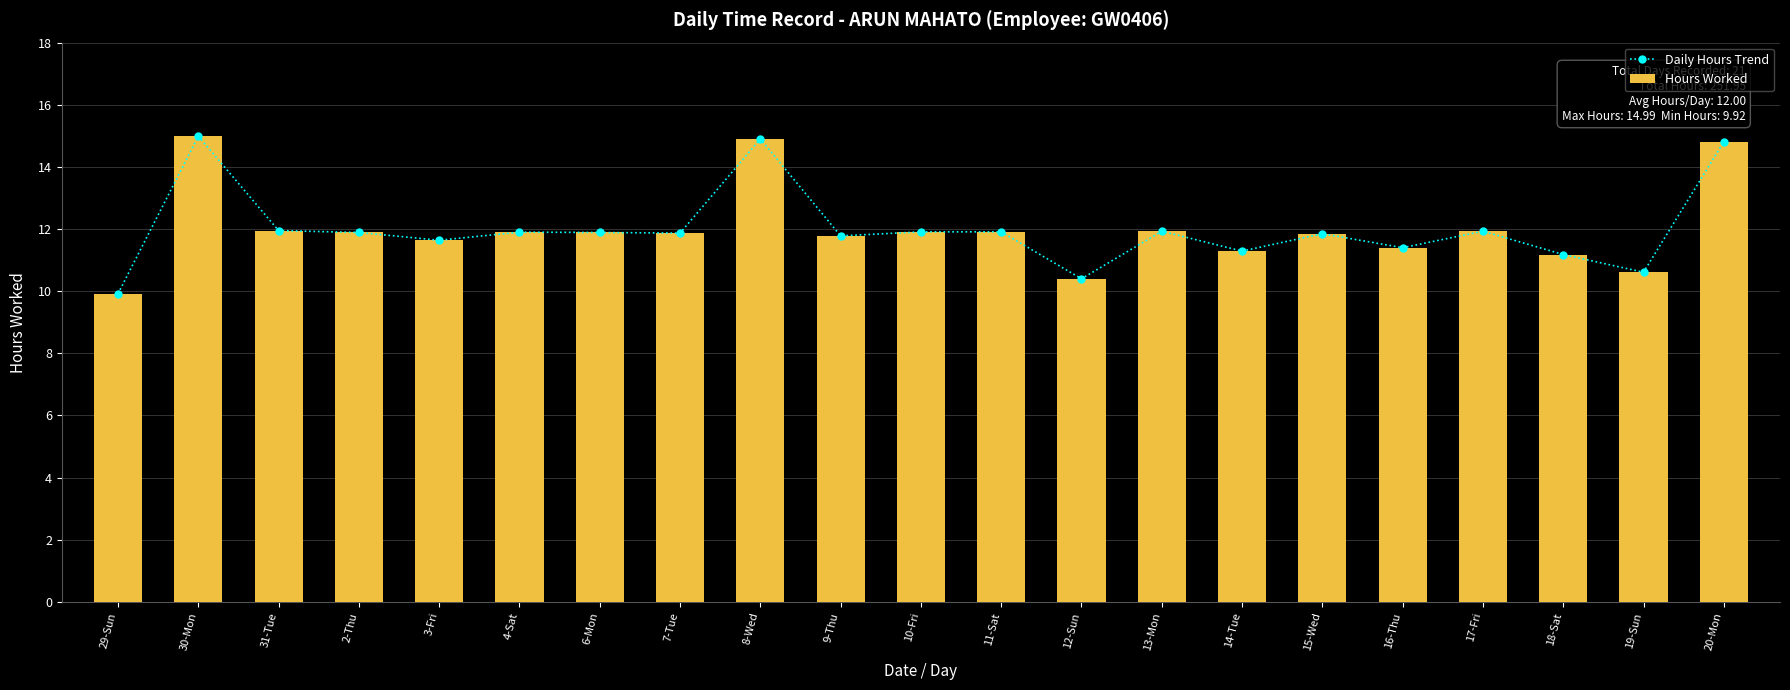

How many values in the Daily Hours Trend series exceed 11?

18